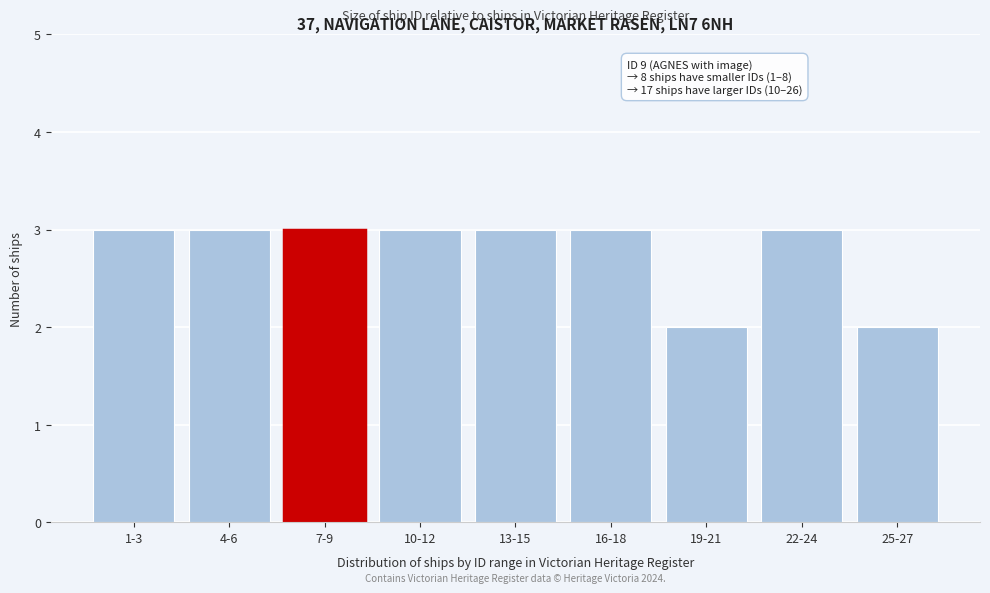

Reading left to right, list all the values displayed in this chart.

3	3	3	3	3	3	2	3	2